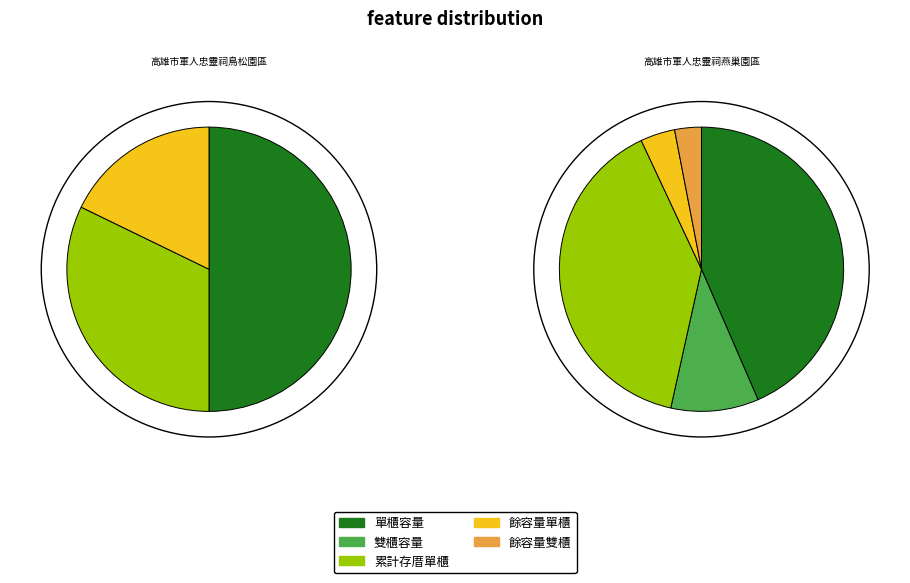

What portion of the pie excludes 高雄市軍人忠靈祠燕巢園區?

42.5%